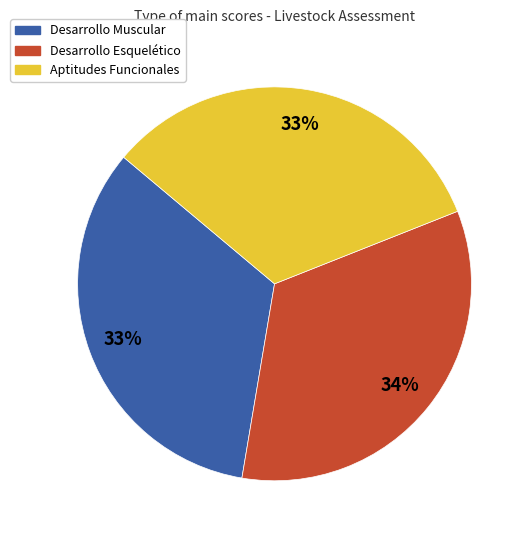

To the nearest percent, what percentage of the pie is Aptitudes Funcionales?

33%